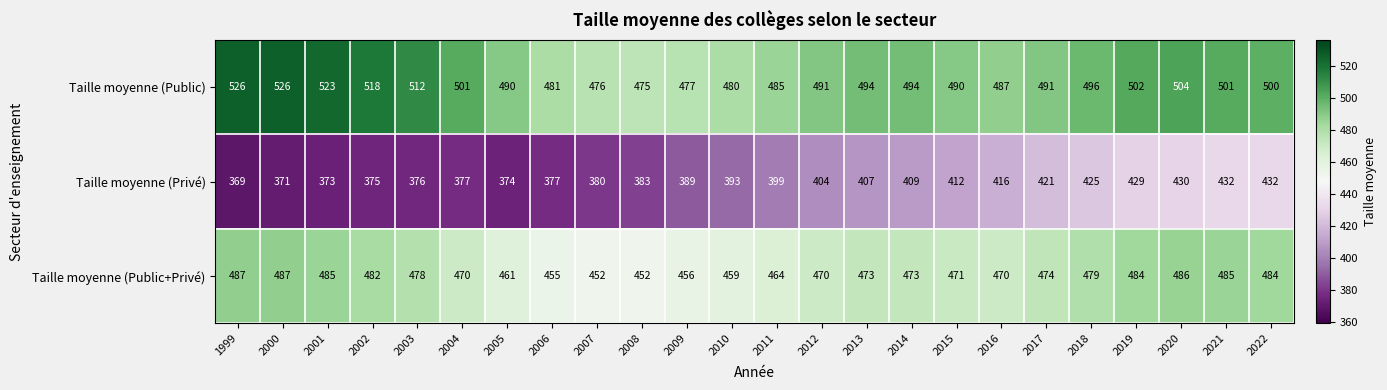

Where is Taille moyenne (Public) nearest to the value 500?

2022